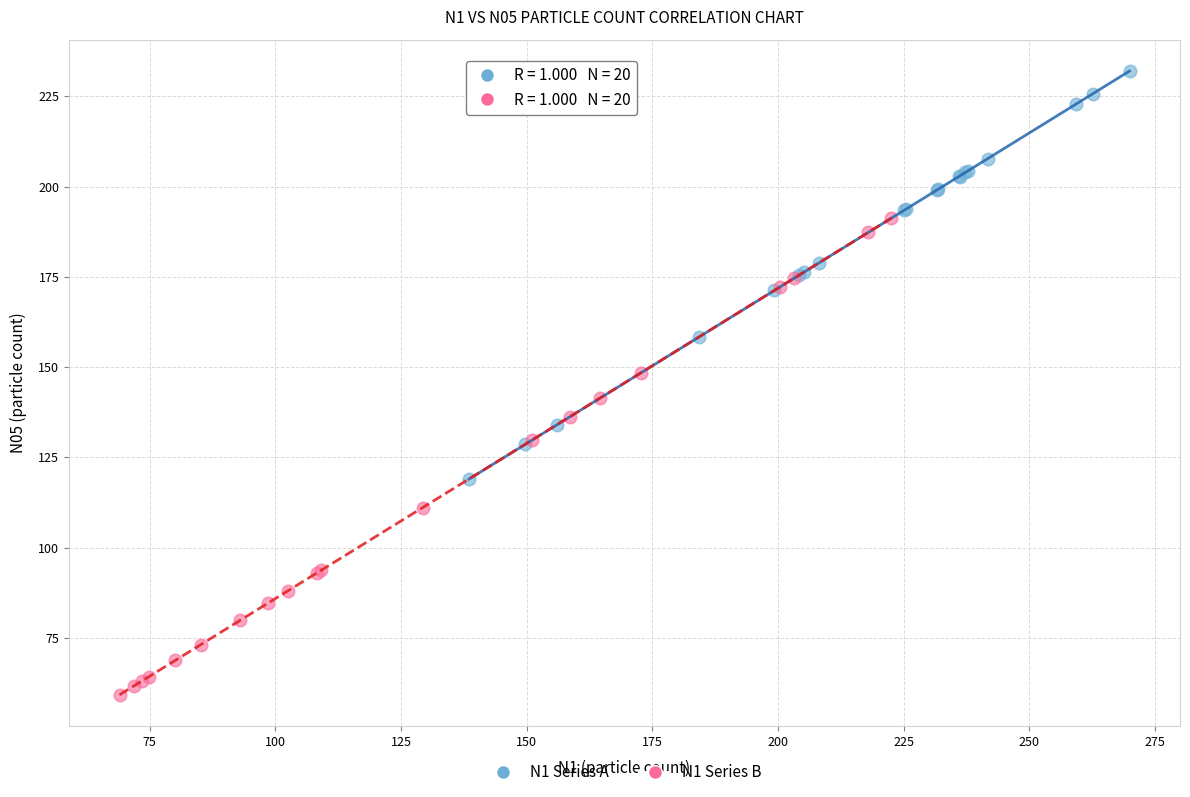

Which series has the largest Y range (max minus min)?

N1 Series B